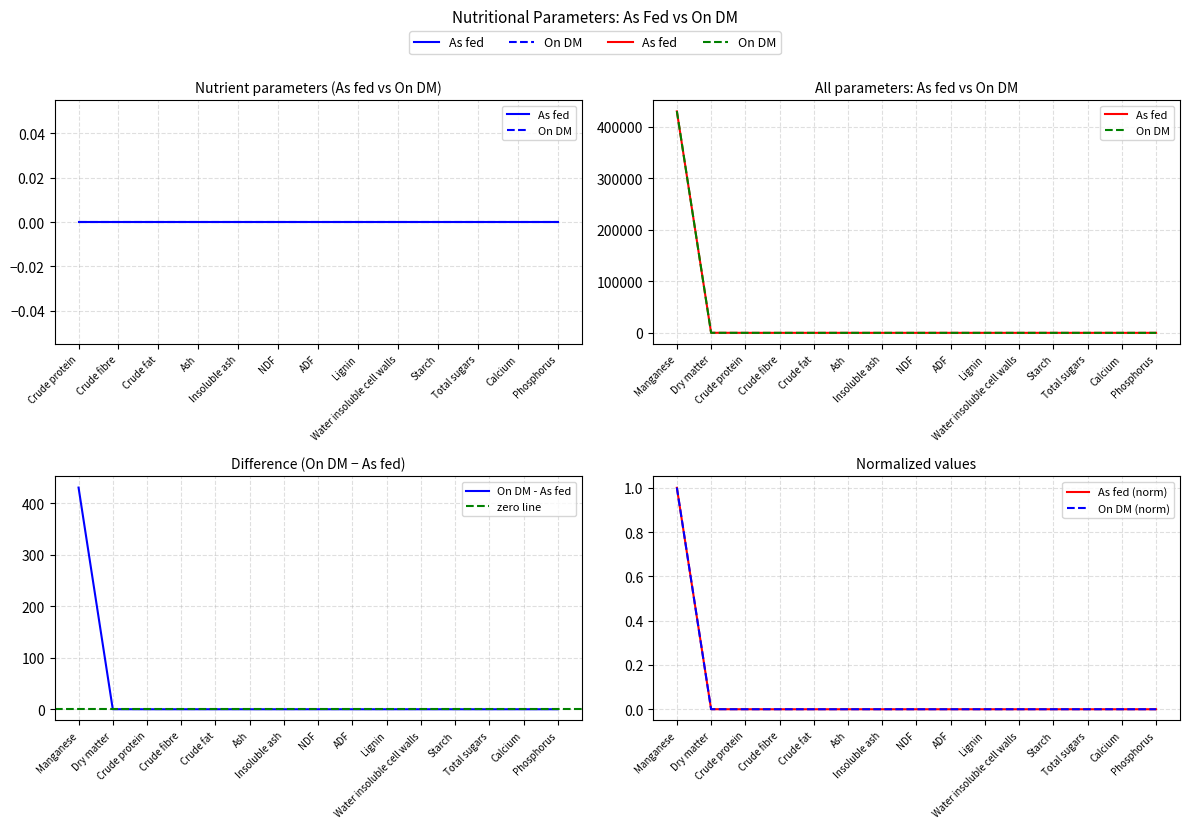

True or false: As fed and On DM intersect in this chart.

False